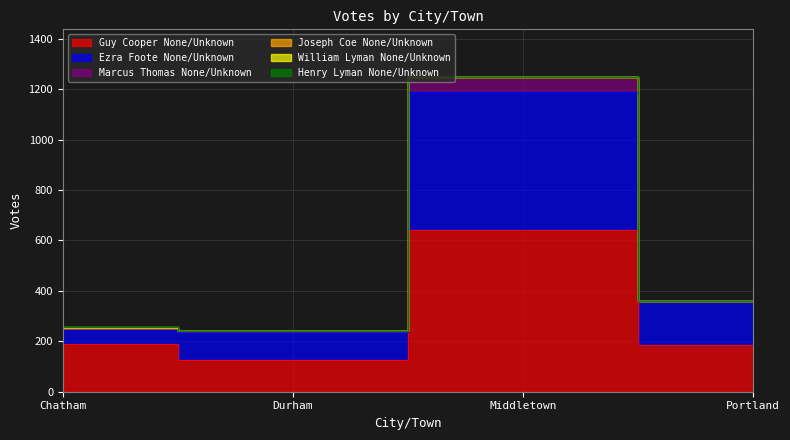

What is the value of the Guy Cooper None/Unknown point at the 4th from the left?

184